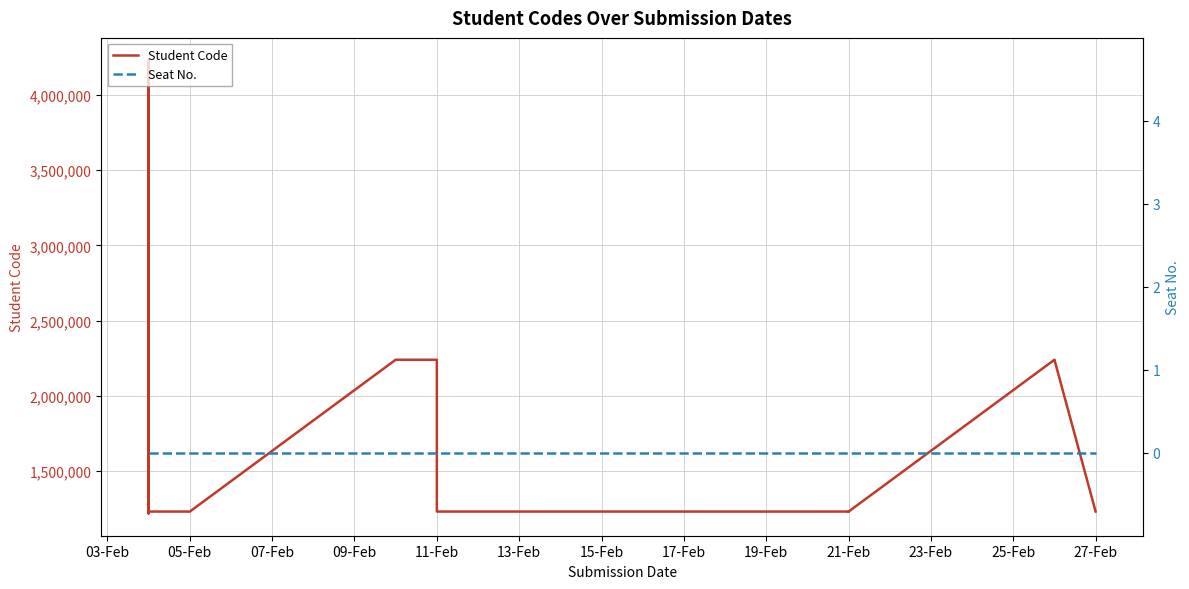

Which series has the largest total across all categories?

Student Code